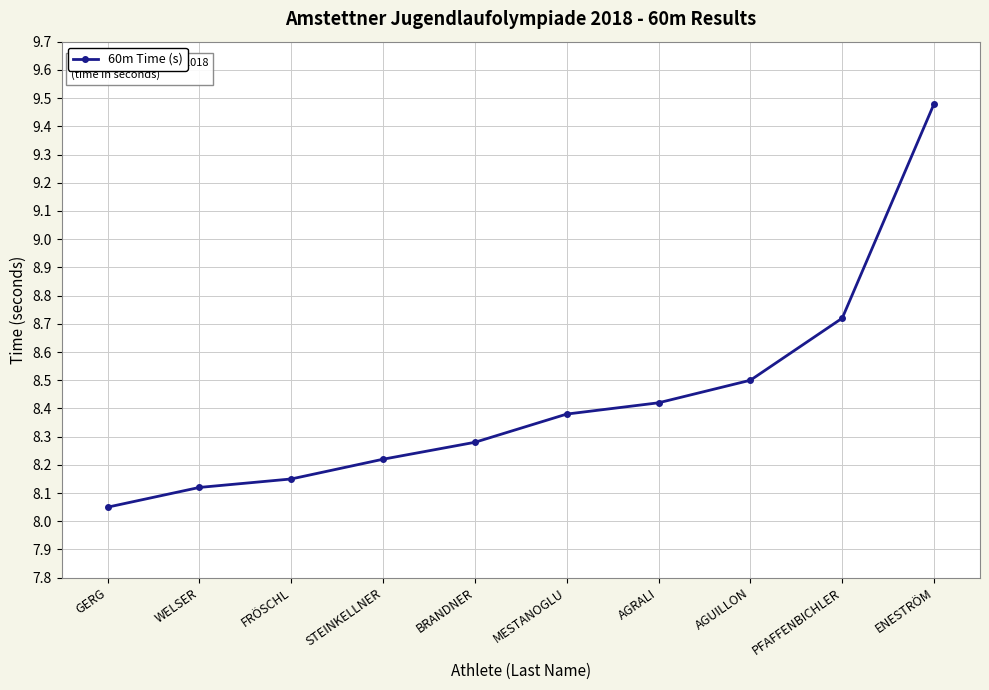

What is the difference between the maximum and minimum values?

1.4